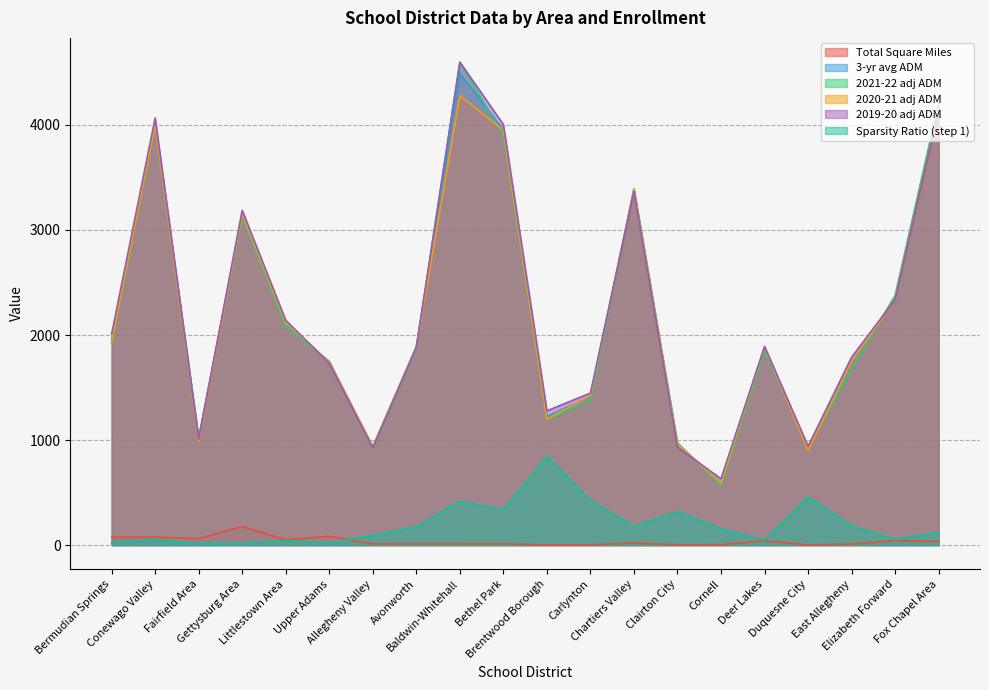

How many lines are shown in the chart?

6